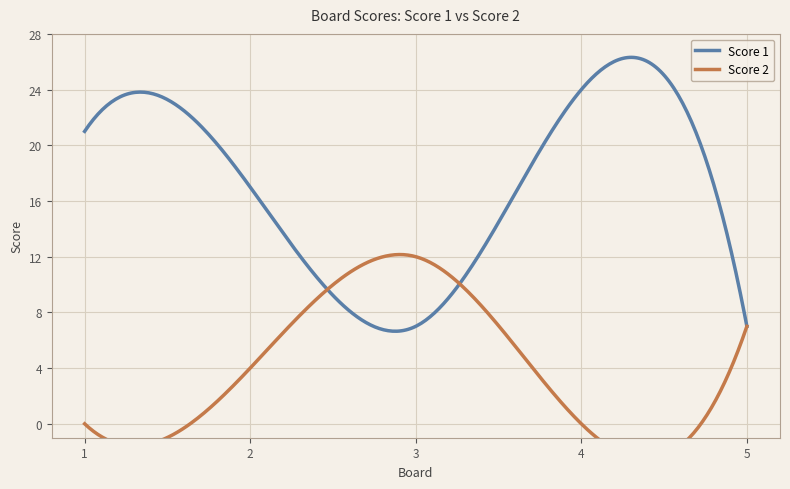

Which series has the largest total across all categories?

Score 1